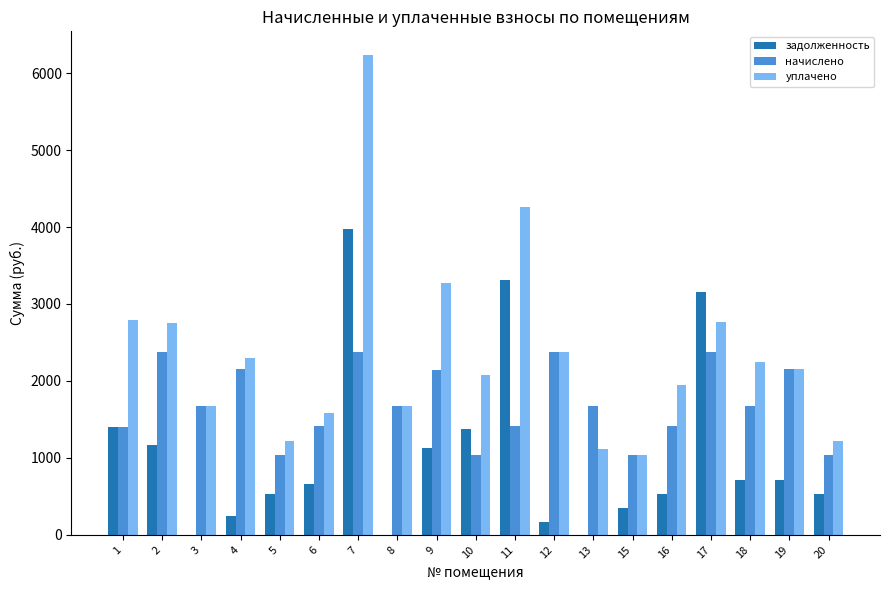

Count the number of data series in this chart.

3